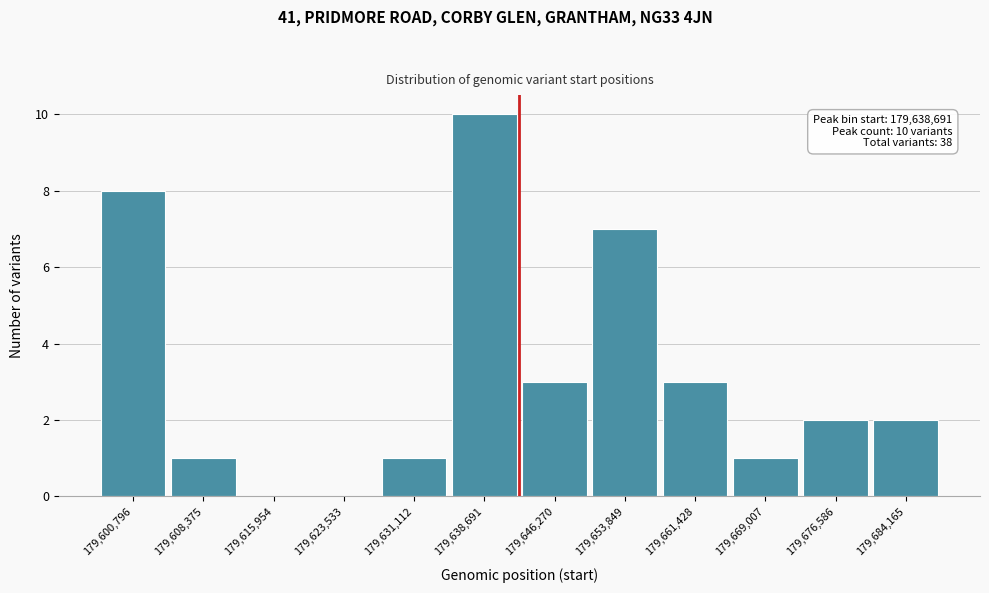

Reading right to left, what are all the values shown in this chart?

179,684,165=2	179,676,586=2	179,669,007=1	179,661,428=3	179,653,849=7	179,646,270=3	179,638,691=10	179,631,112=1	179,623,533=0	179,615,954=0	179,608,375=1	179,600,796=8